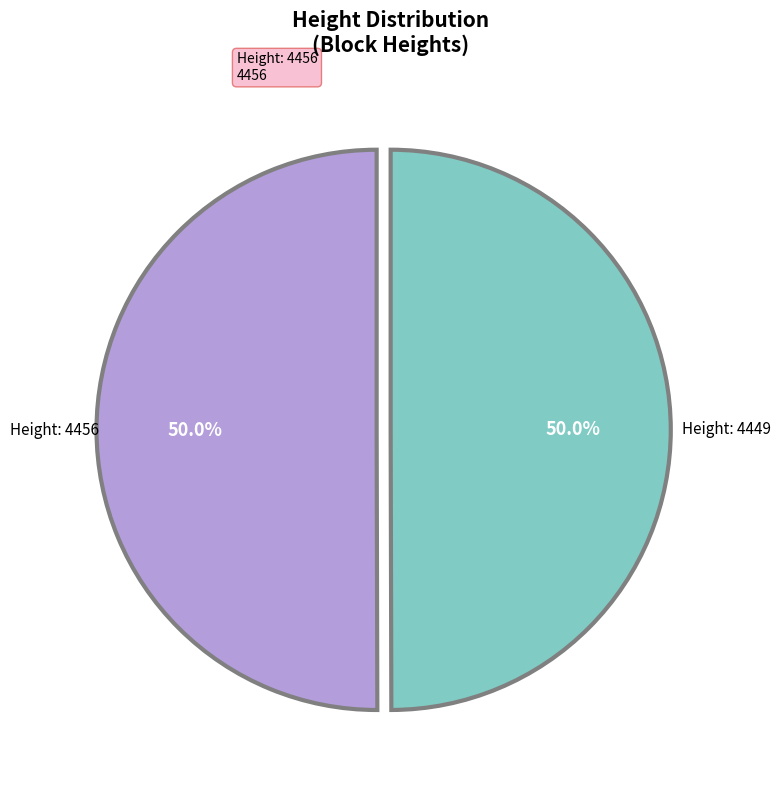

Which slice is the largest?

4456